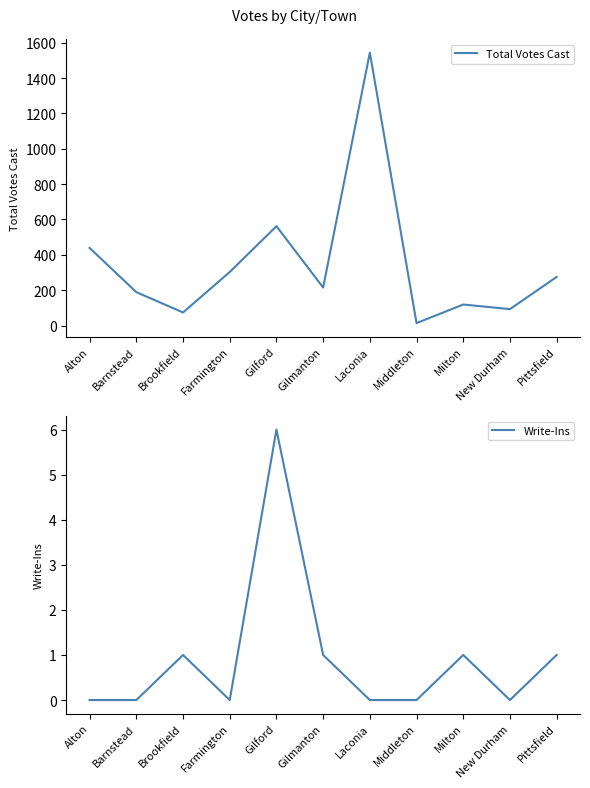

What are all the series names shown in the legend?

Total Votes Cast, Write-Ins